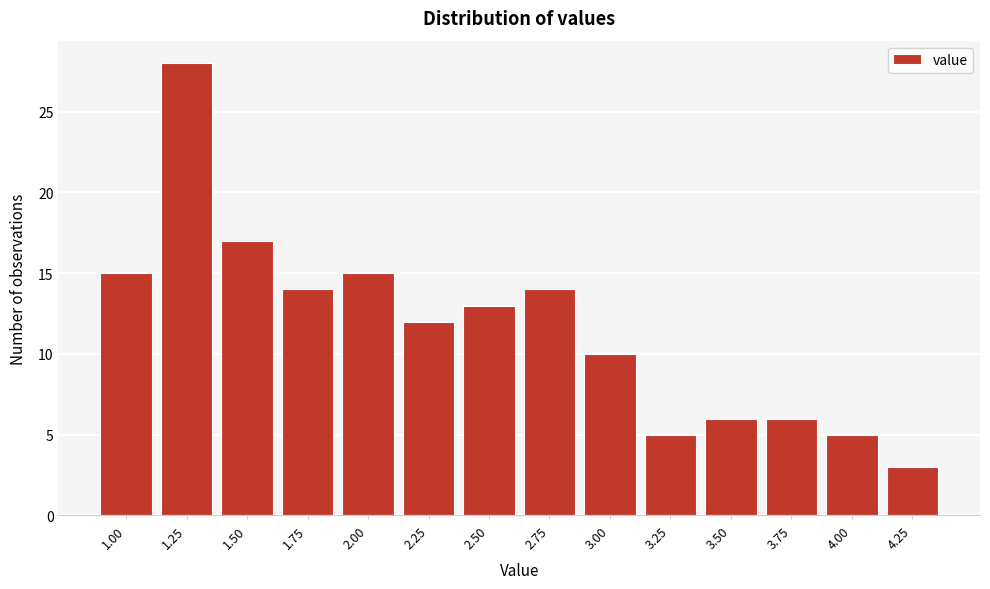

Reading right to left, what are all the values shown in this chart?

3	5	6	6	5	10	14	13	12	15	14	17	28	15